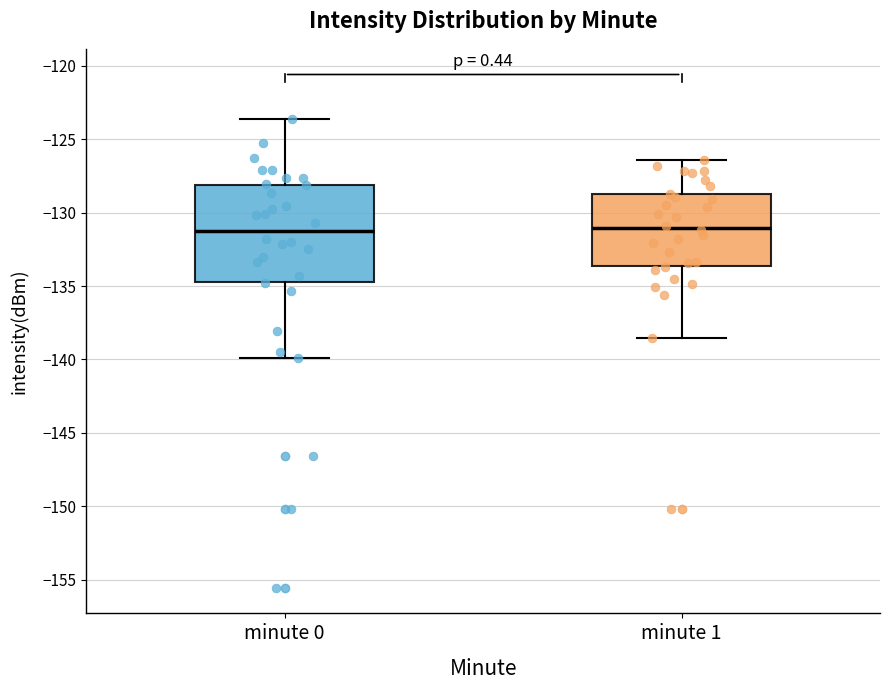

Reading left to right, read every box against the y-axis: the position of its median line, the range the box covers, and the ends of its whiskers. The values are not printed on the chart, so give them approximately, as read against the axis.

minute 0: median -131.5, box -134.5 to -128.0, whiskers -140.0 to -123.5
minute 1: median -131.0, box -133.5 to -129.0, whiskers -138.5 to -126.5